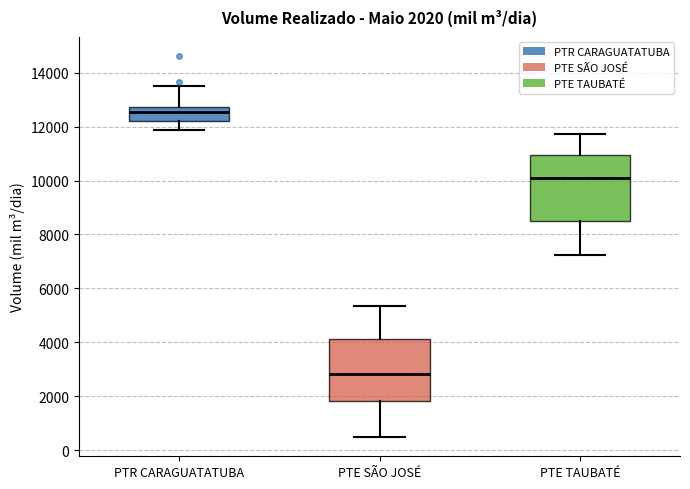

Which box's median line is the lowest?

PTE SÃO JOSÉ